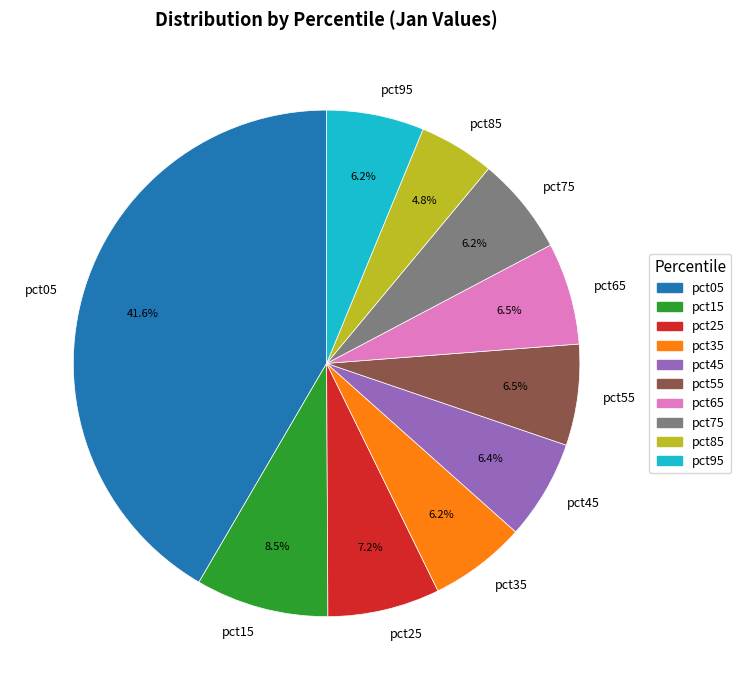

Is pct05 the majority of the pie?

No